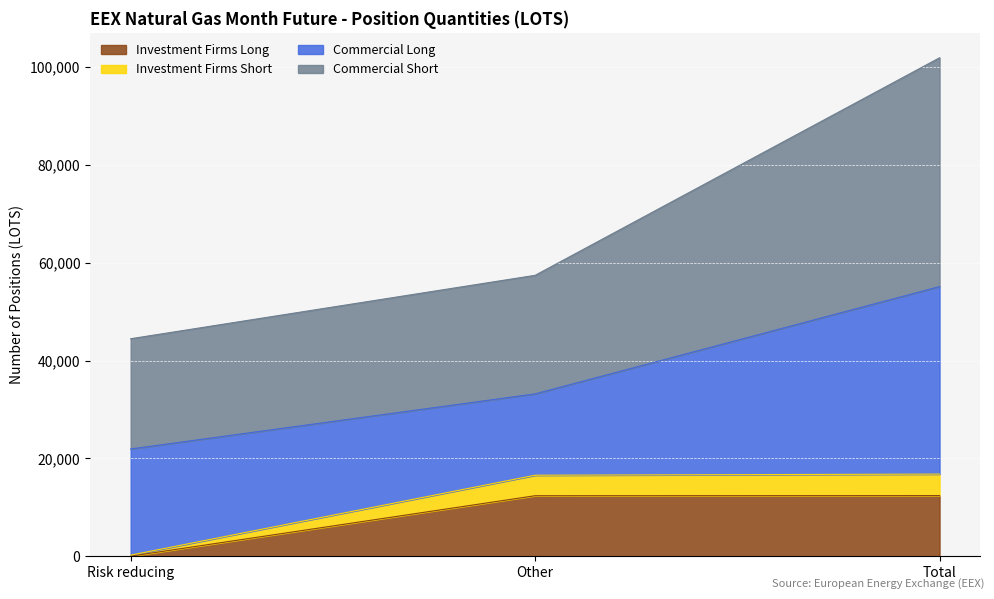

What is the maximum value for Investment Firms Long?

12402